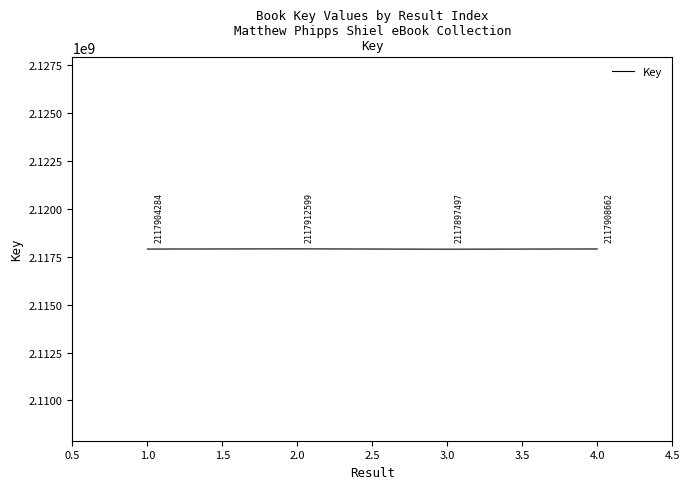

Which label corresponds to the largest value in the chart?

2.0